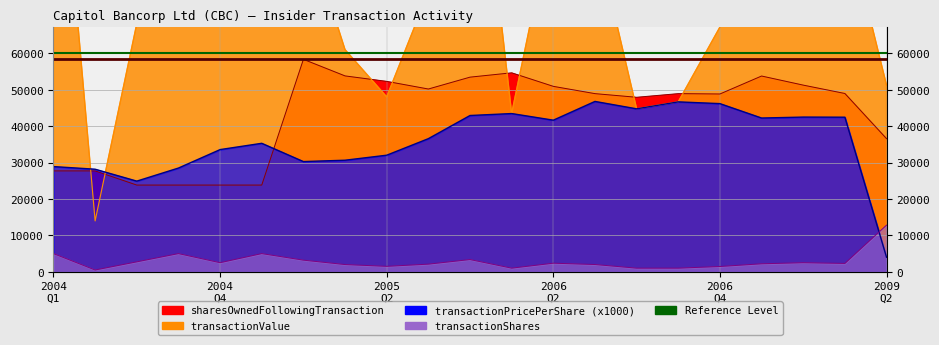

What is the minimum value for Max Shares Owned?

58361